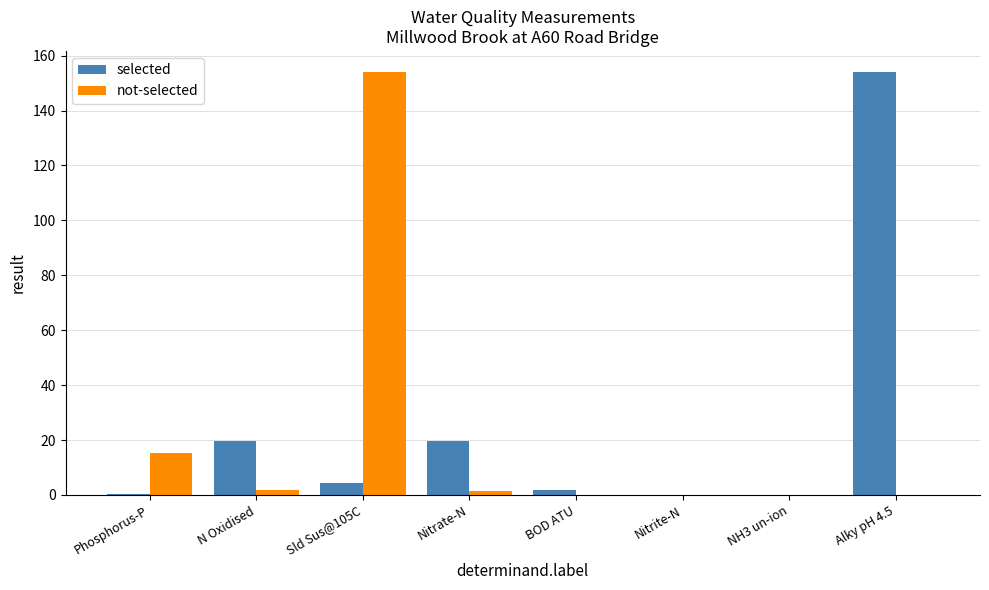

True or false: not-selected has a value of 87.7 at Nitrite-N.

False